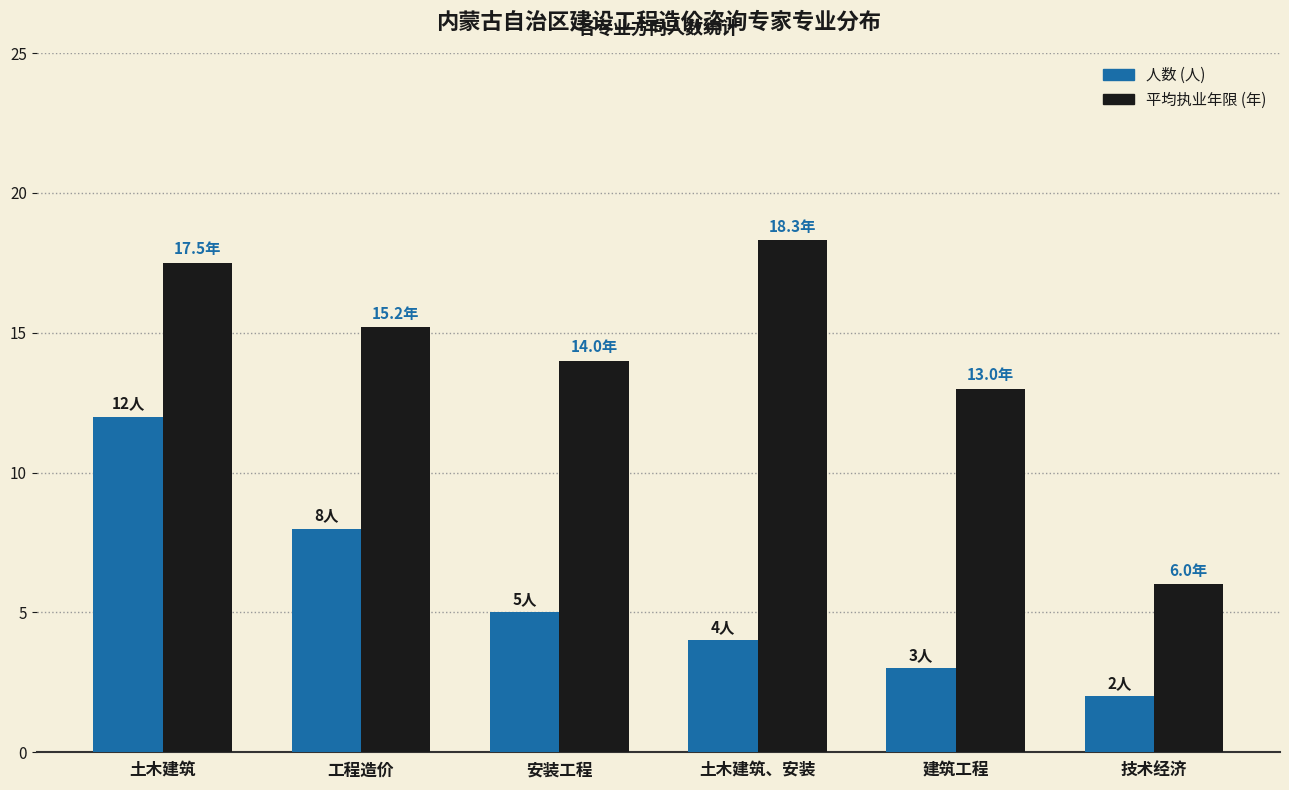

What is the smallest value displayed?

2.0